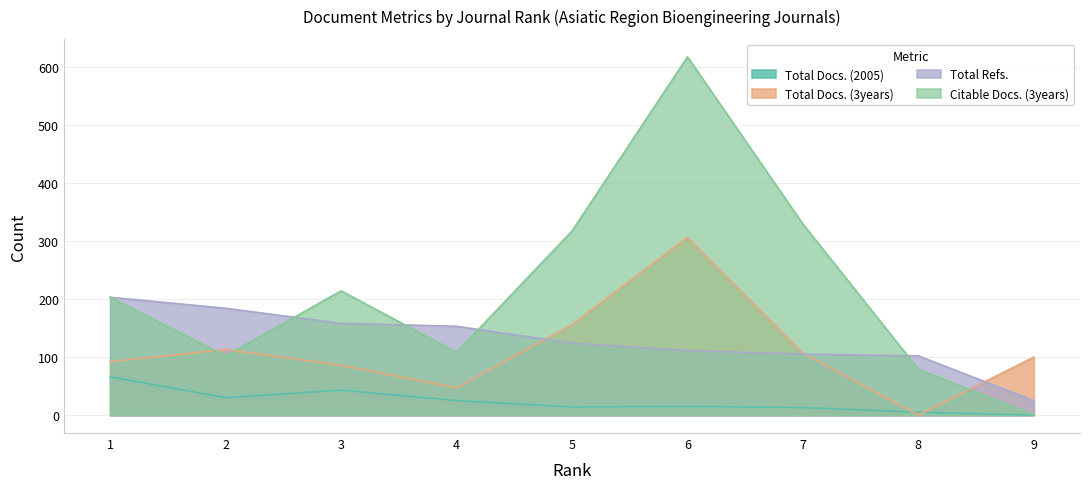

Does the chart display data point markers on the line(s)?

No